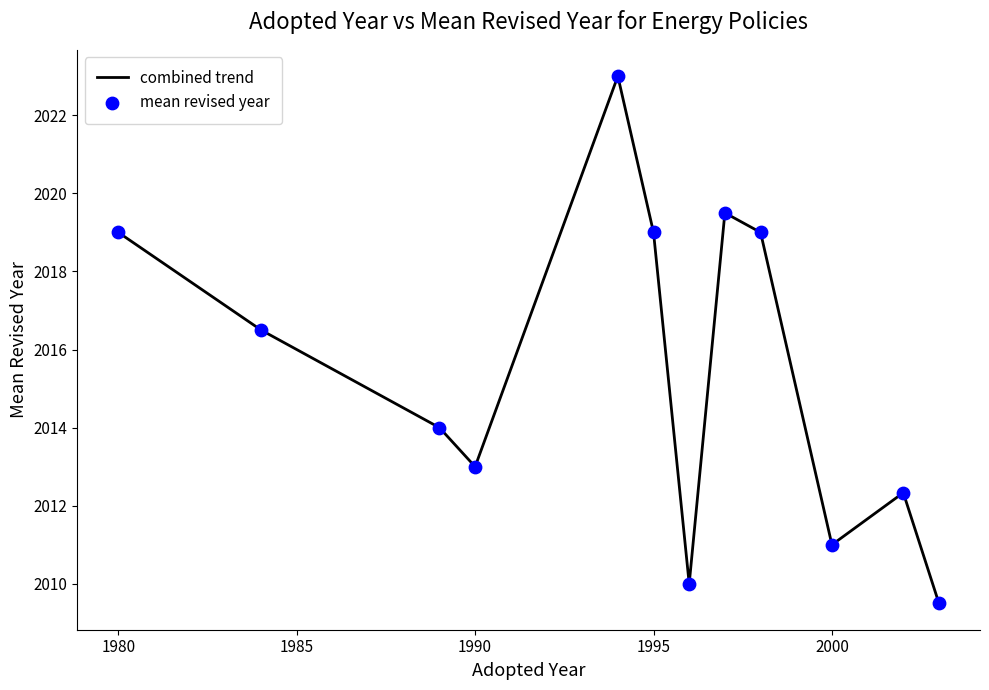

What is the greatest value displayed?

2023.0